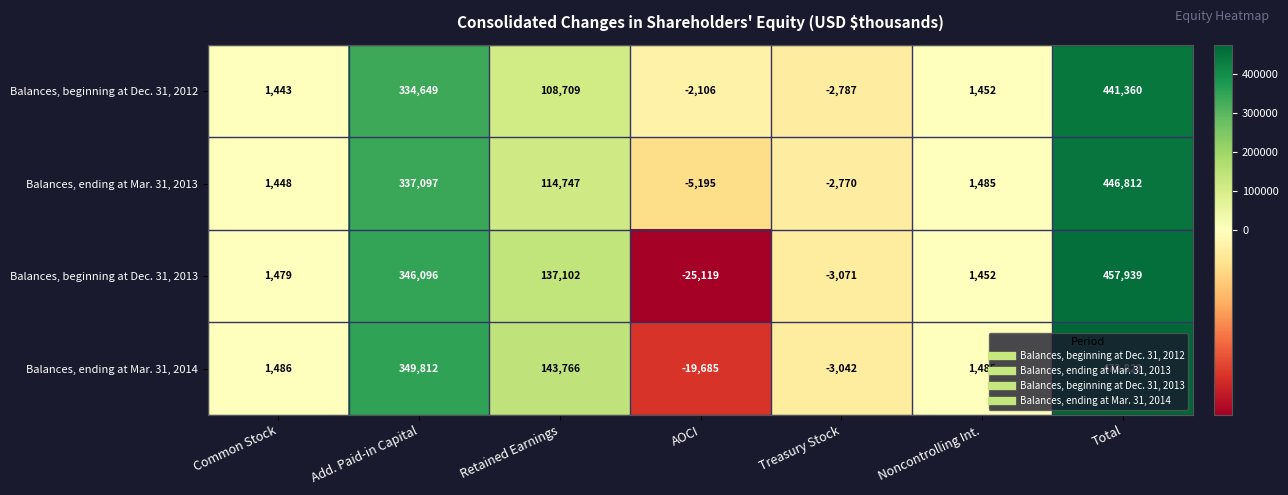

Is it true that Balances, ending at Mar. 31, 2013 equals 446812 at Total?

True